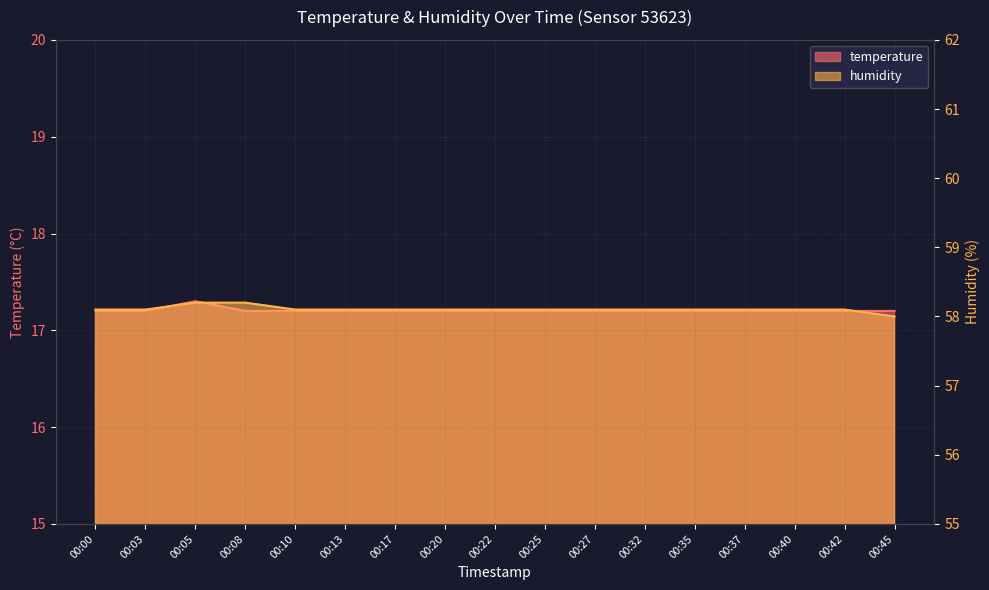

True or false: humidity has more than 0 points higher than both neighbors.

False